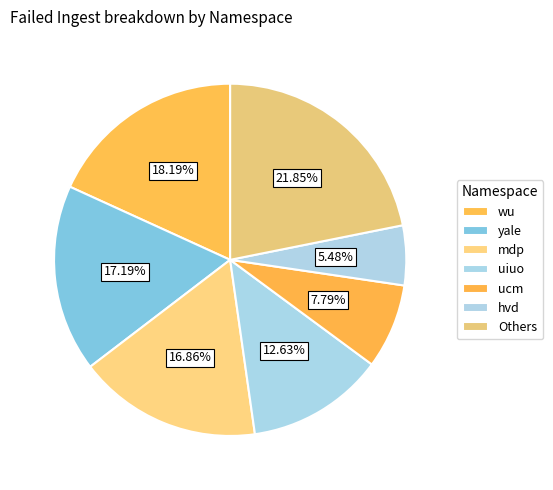

How many slices are in this pie chart?

7